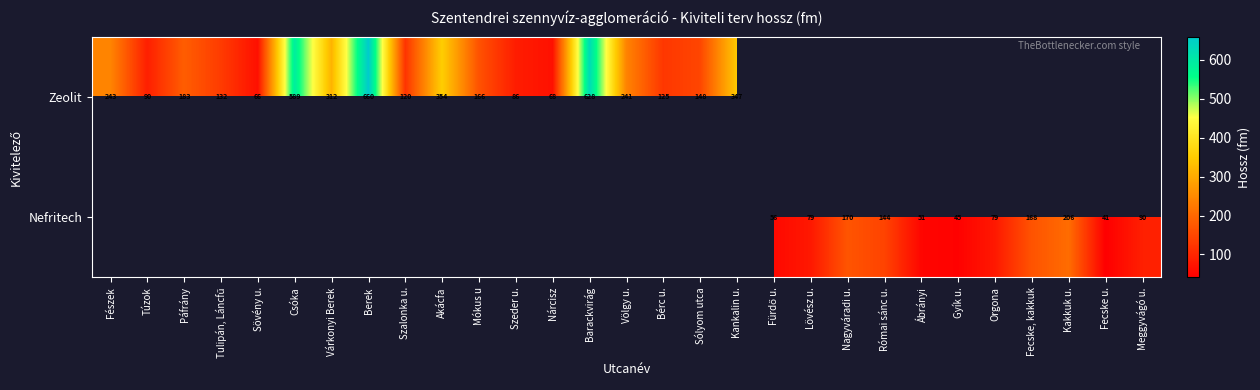

The Zeolit series shows 86 at Szeder u.. True or false?

True